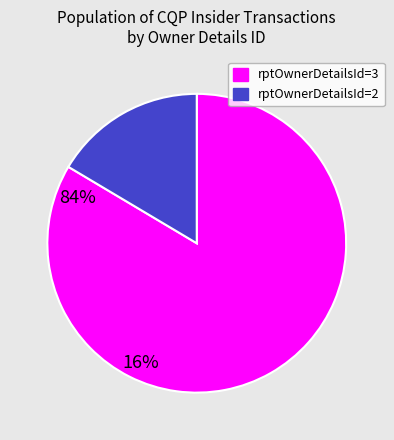

Is there any slice that represents more than half of the pie?

Yes